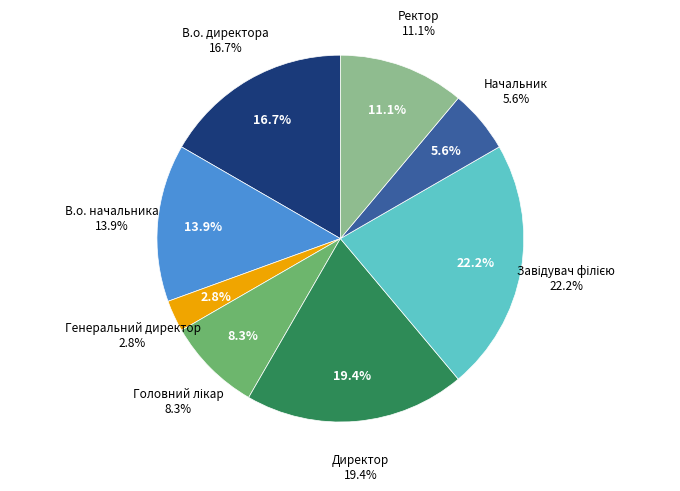

Which slice is the smallest?

Генеральний директор